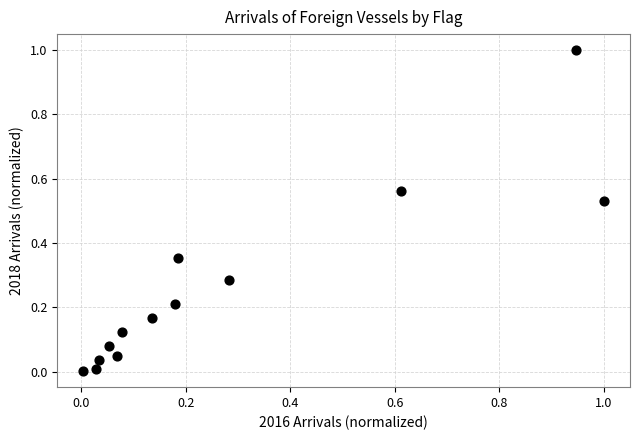

What is the range of Y values (max minus min)?

1.0